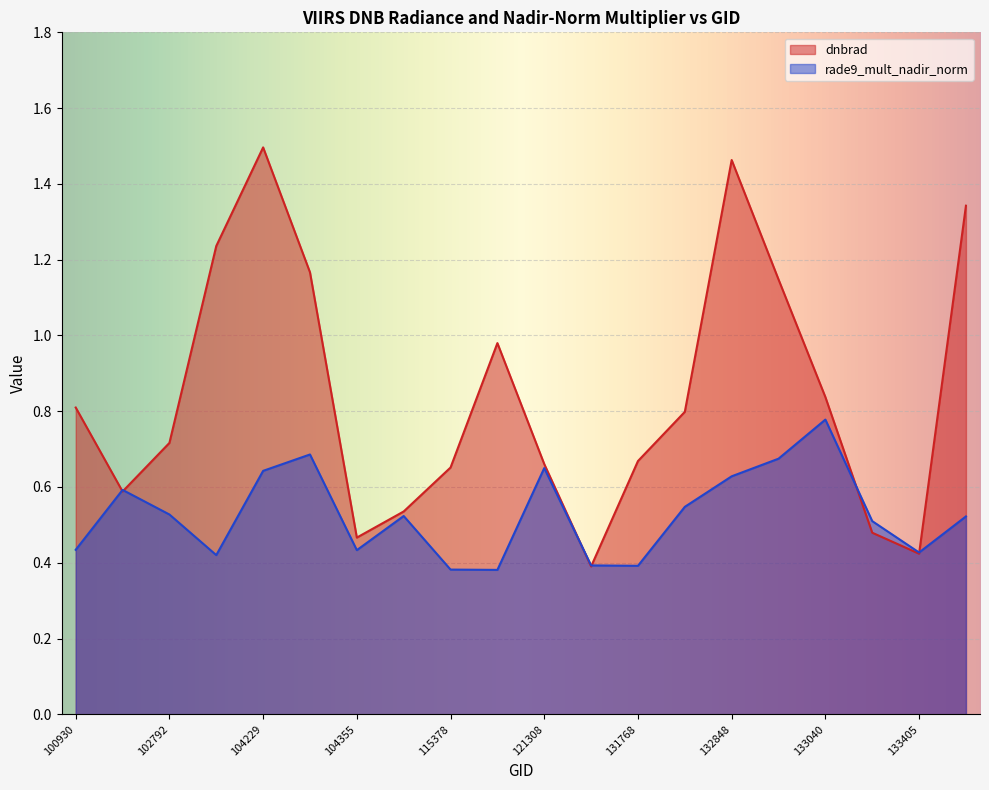

Is the value of dnbrad at 133223 greater than the value of rade9_mult_nadir_norm at 122346?

Yes